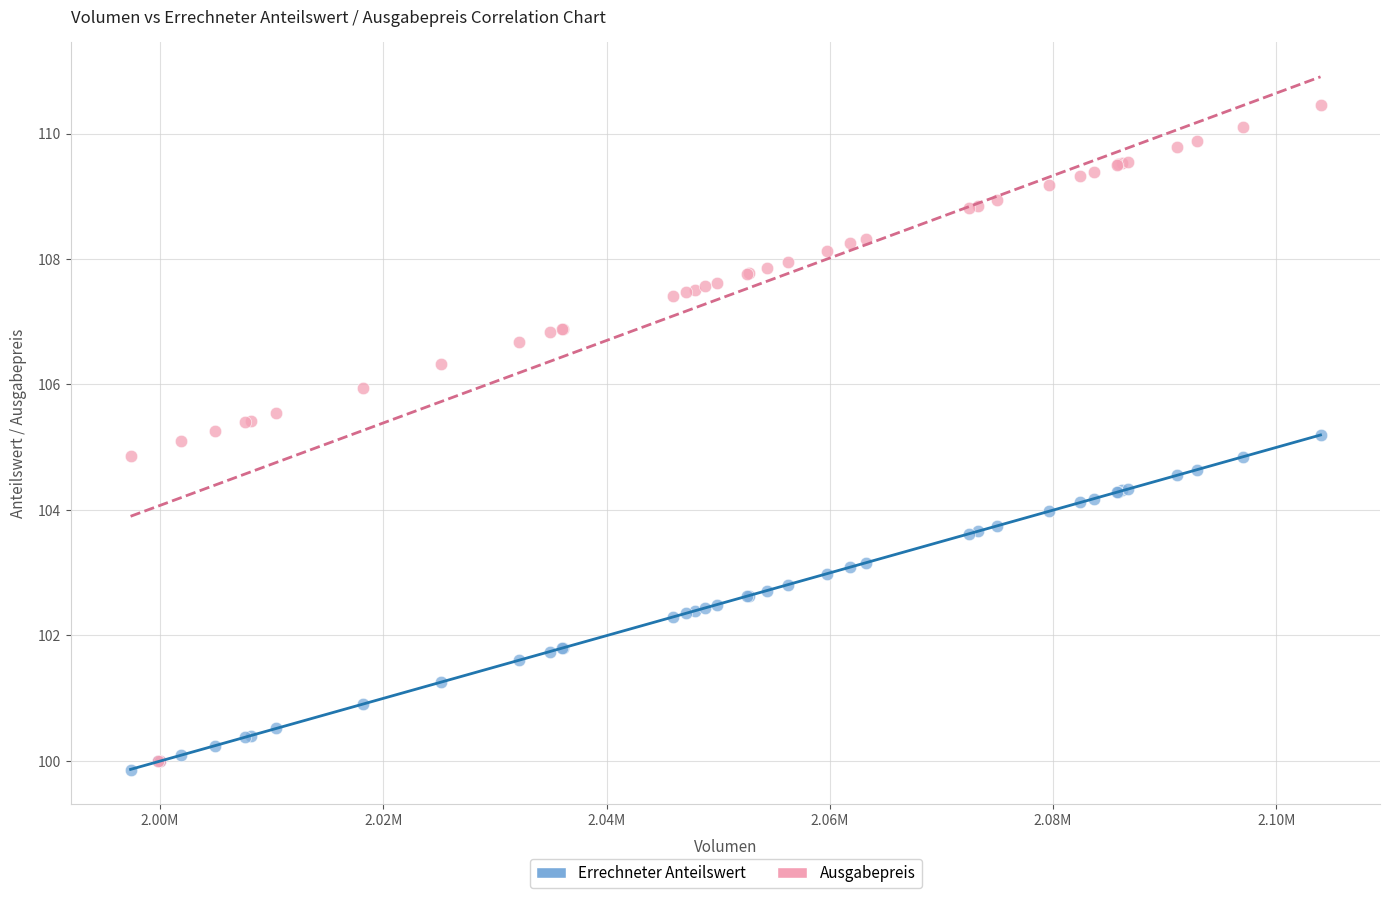

What are all the series names shown in the legend?

Errechneter Anteilswert, Ausgabepreis